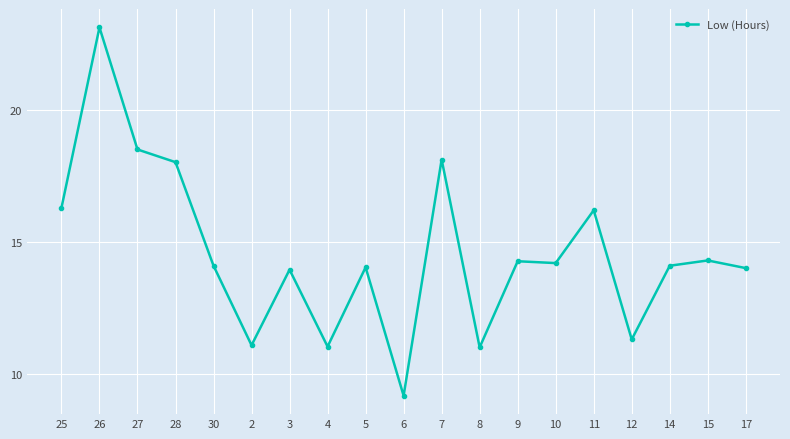

What position from the right is 15?

2